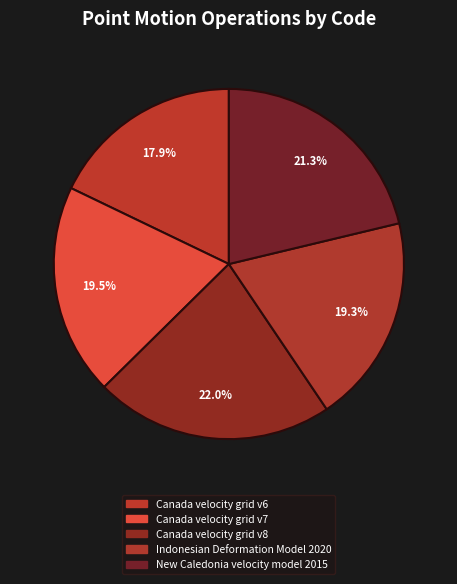

Which slice is the largest?

Canada velocity grid v8